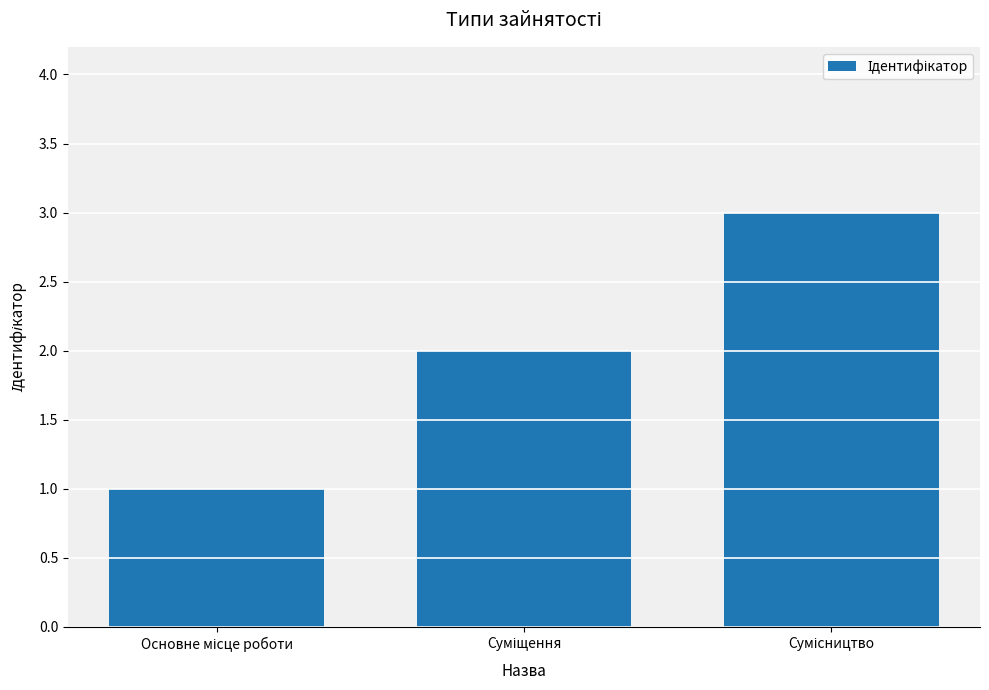

Reading left to right, extract all data points from this chart.

1	2	3